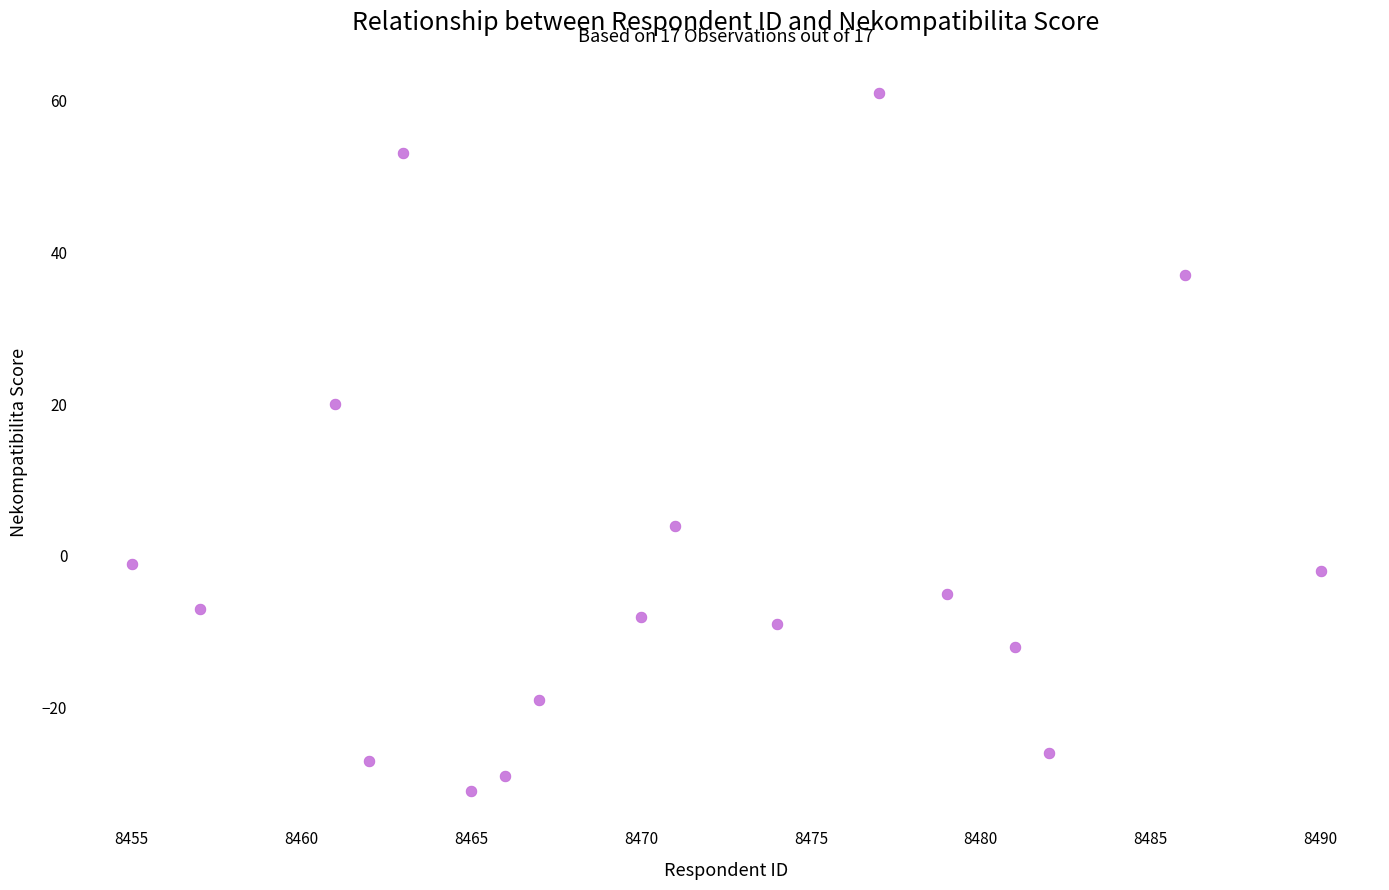

What is the range of X values (max minus min)?

35